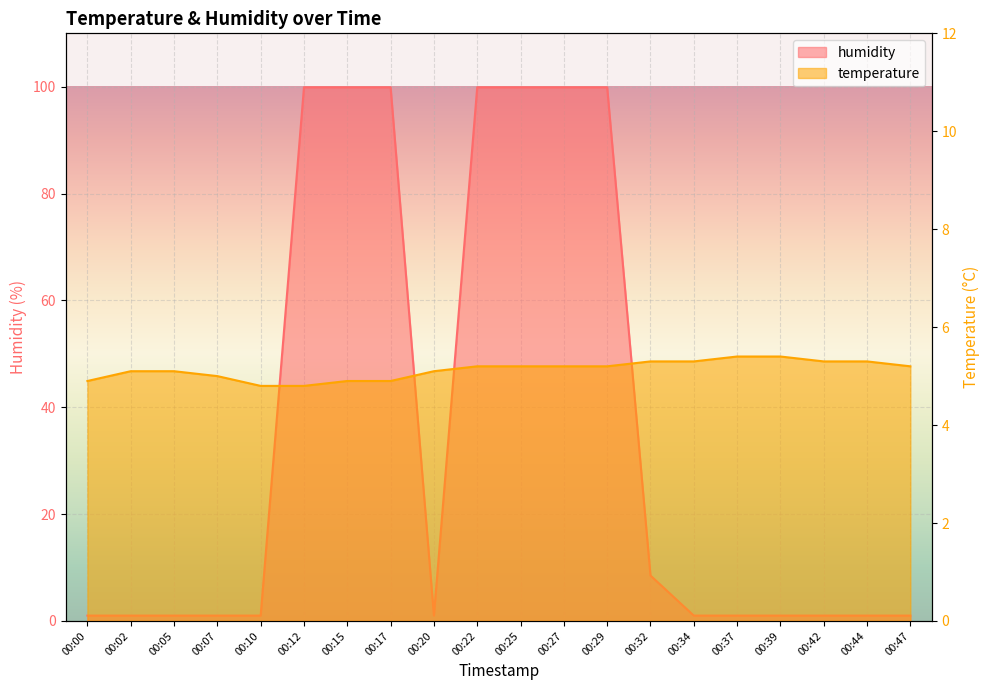

What is the maximum value for humidity?

99.9